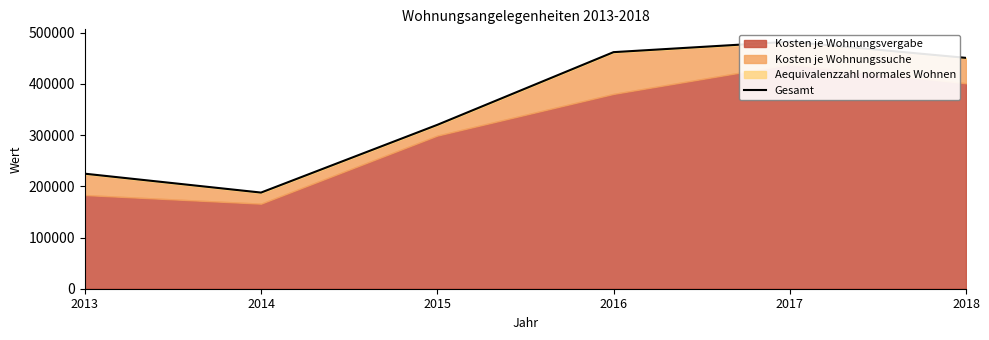

Reading left to right, list all the values displayed in this chart.

224707	187827	320105	462131	482572	450945